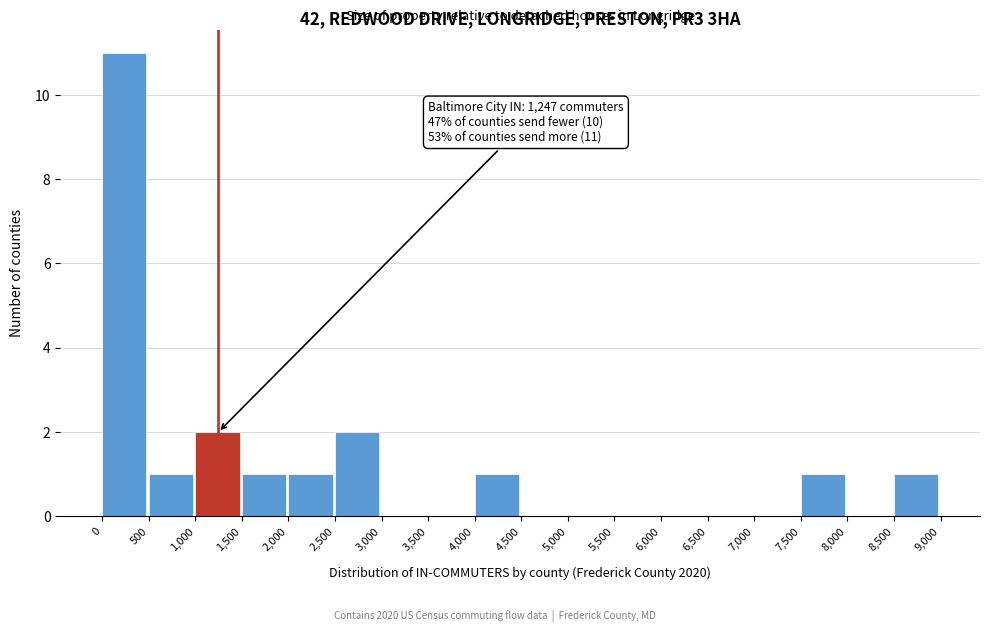

Which range on the x-axis has the tallest bar?

0 to 500